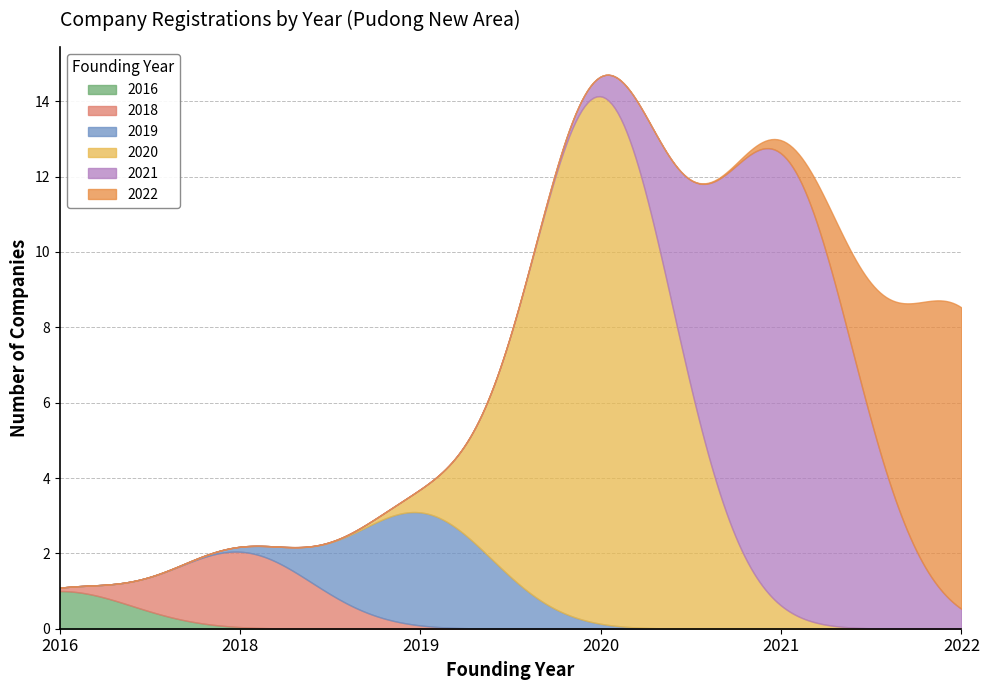

What is the average value?

7